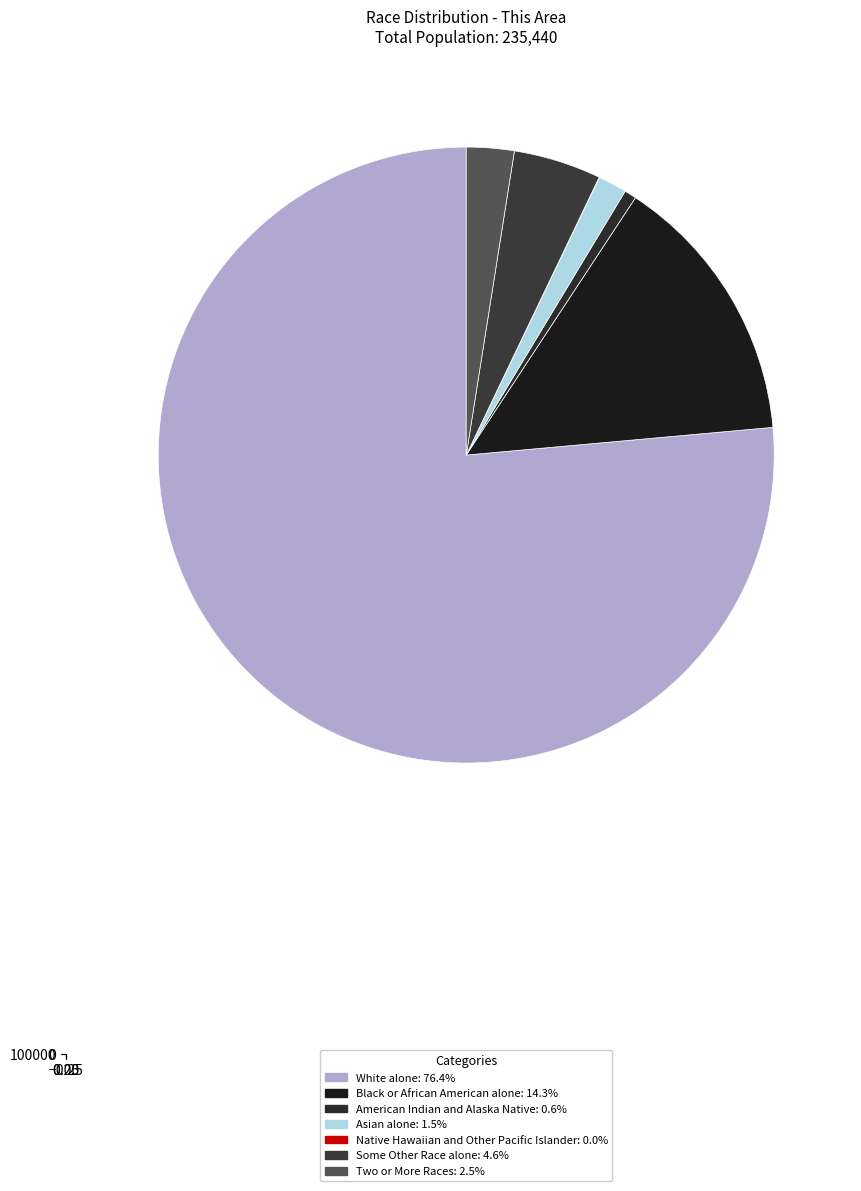

To the nearest percent, what is the difference between the largest and smallest slice percentages?

76%